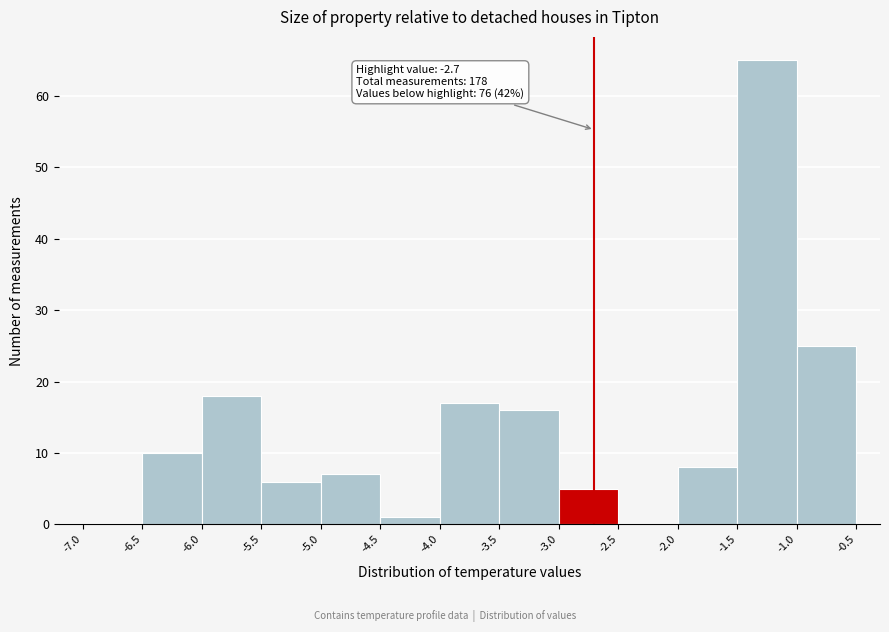

Which range on the x-axis has the tallest bar?

-1.5 to -1.0